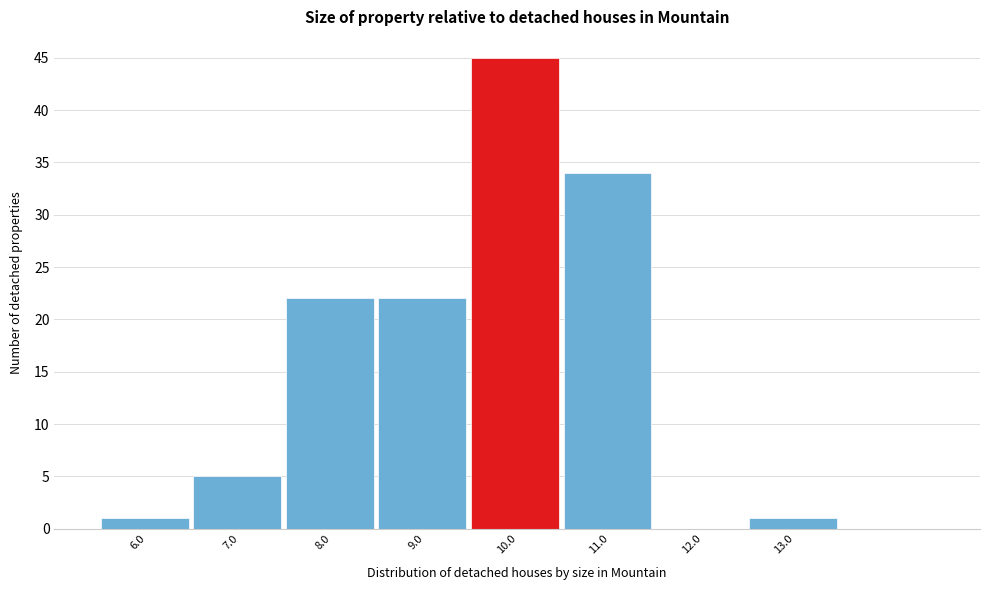

Reading left to right, what are all the values shown in this chart?

6.0=1	7.0=5	8.0=22	9.0=22	10.0=45	11.0=34	12.0=0	13.0=1